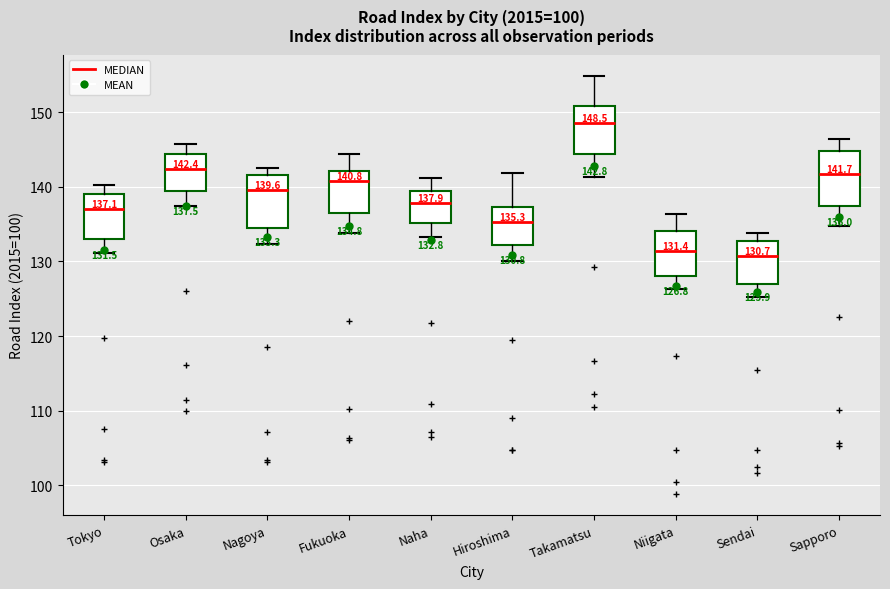

Which box has the highest median line?

Takamatsu